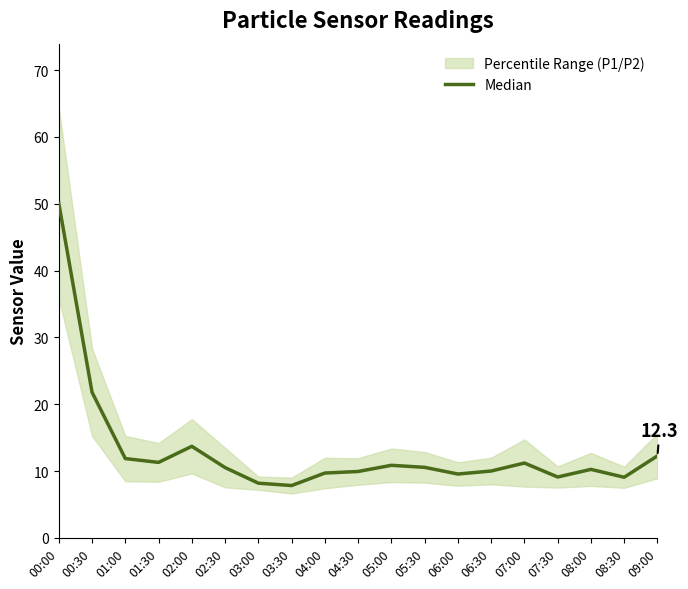

At which category does the data reach its first local valley?

01:30